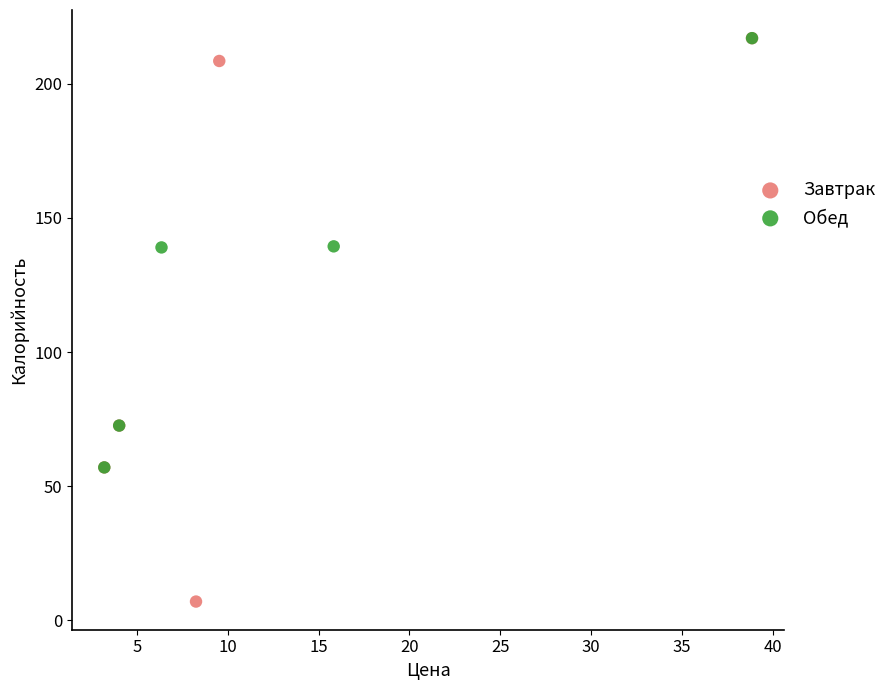

Which series reaches the minimum Y coordinate?

Завтрак